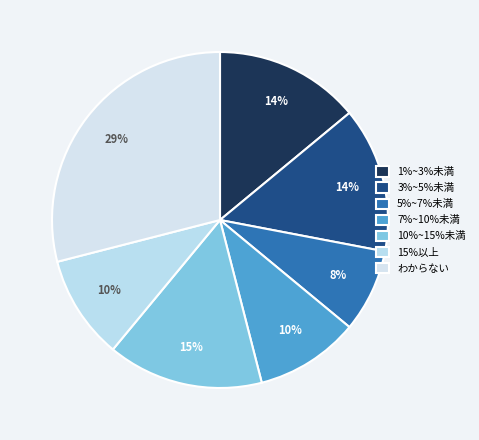

How many segments does this pie chart have?

7